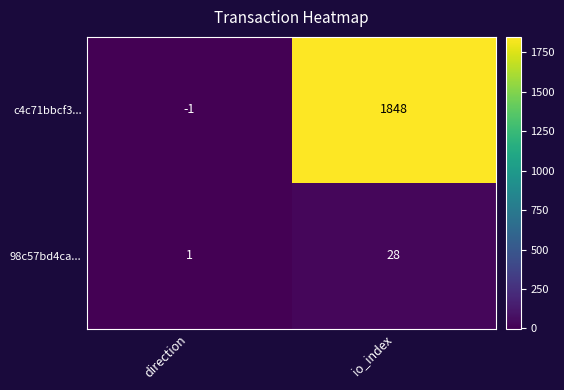

Which series has the largest total across all categories?

c4c71bbcf3...